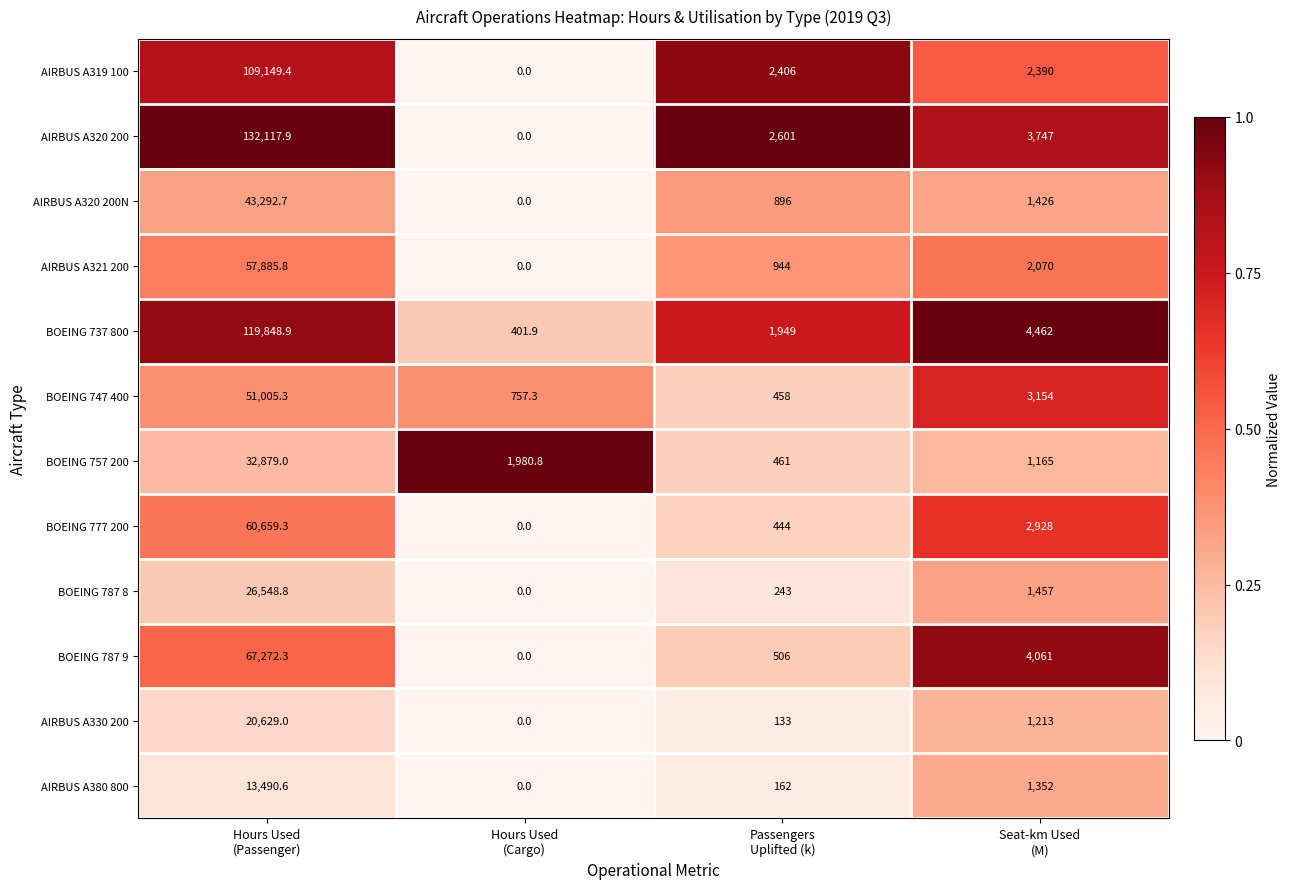

What is the difference between the second highest and second lowest values in the BOEING 787 9 series?

3555.0